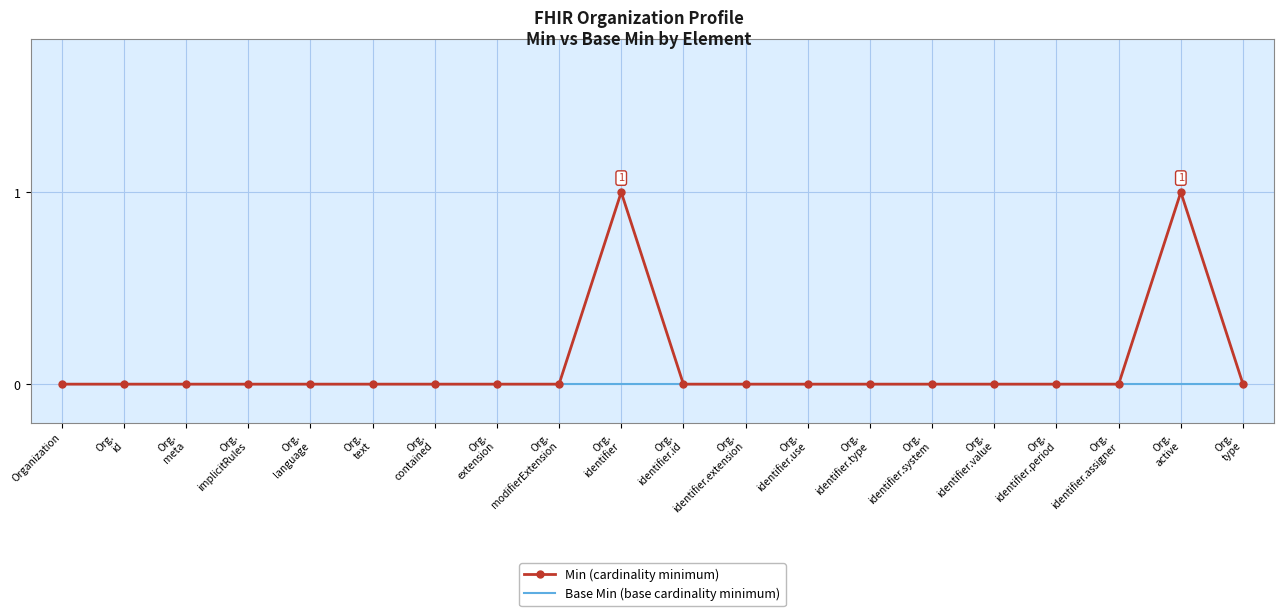

How many lines are shown in the chart?

2